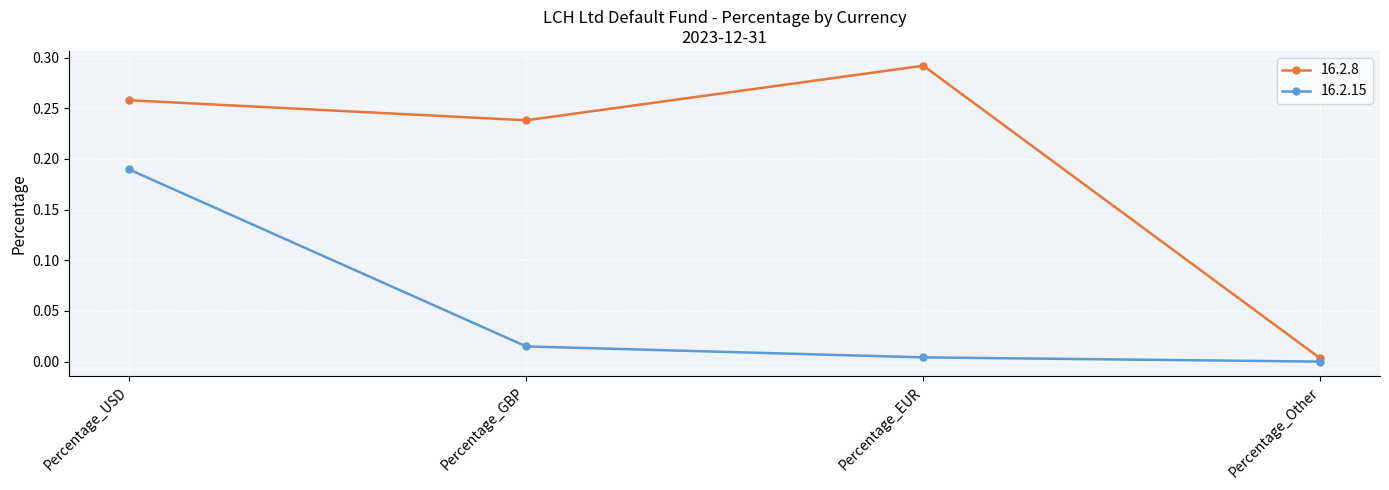

What position from the left is Percentage_USD?

1